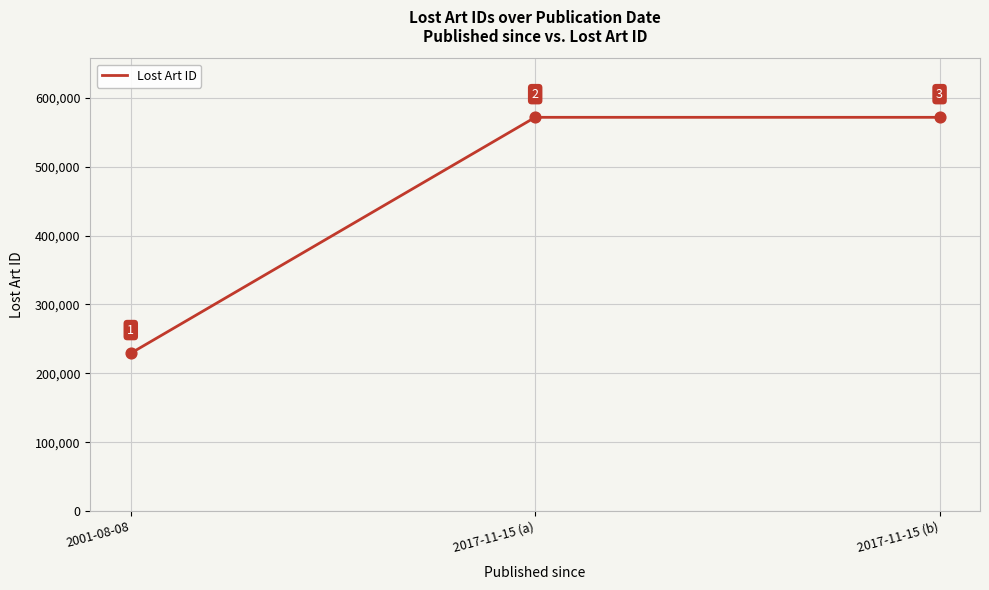

Which has a higher value, 2017-11-15 (a) or 2017-11-15 (b)?

2017-11-15 (b)